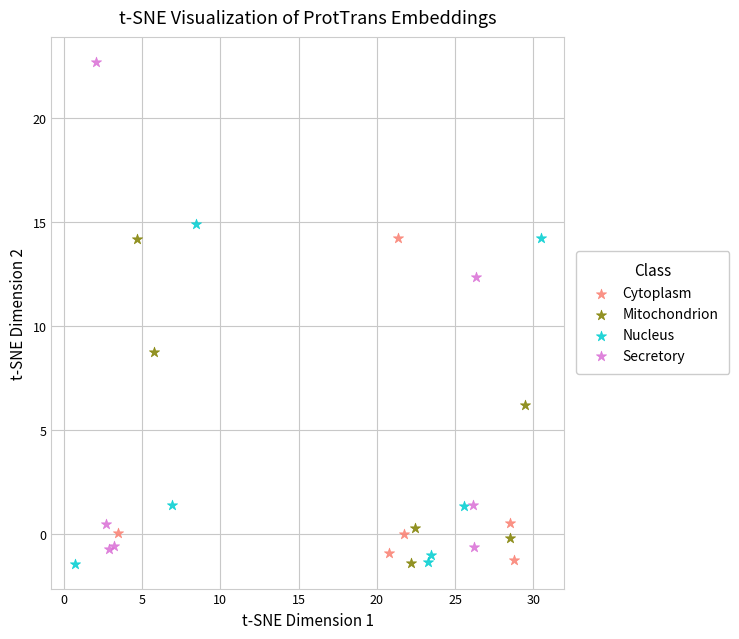

Which series has the widest spread of Y values?

Secretory